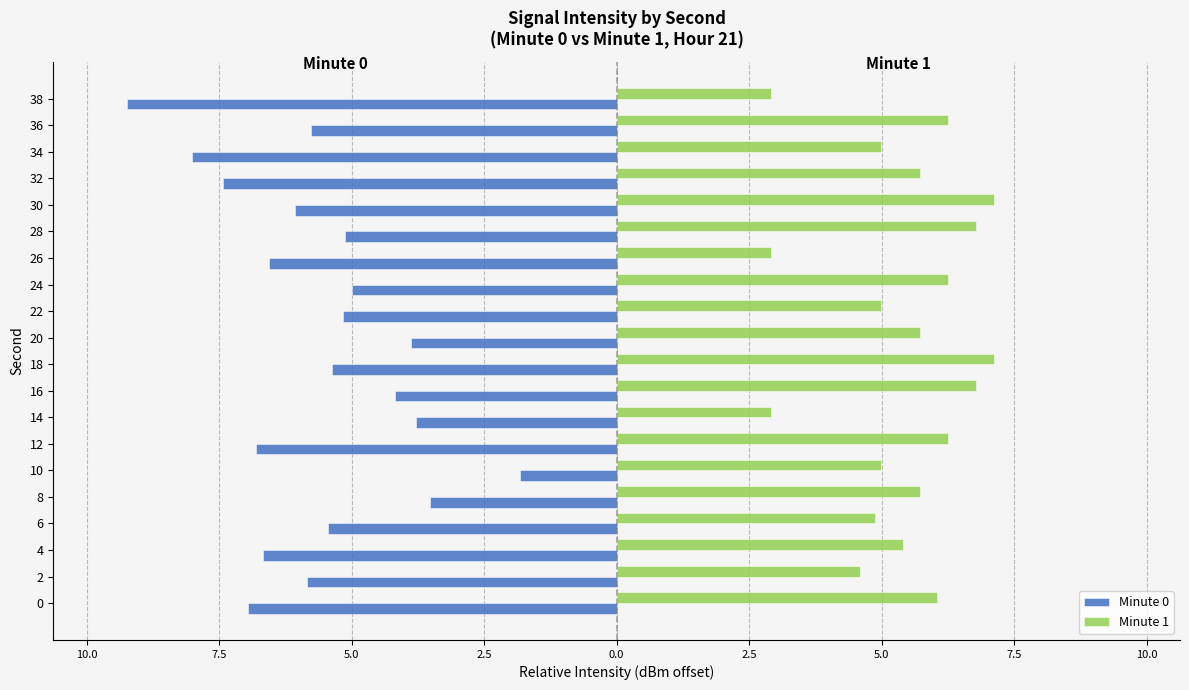

What are all the series names shown in the legend?

Minute 0, Minute 1